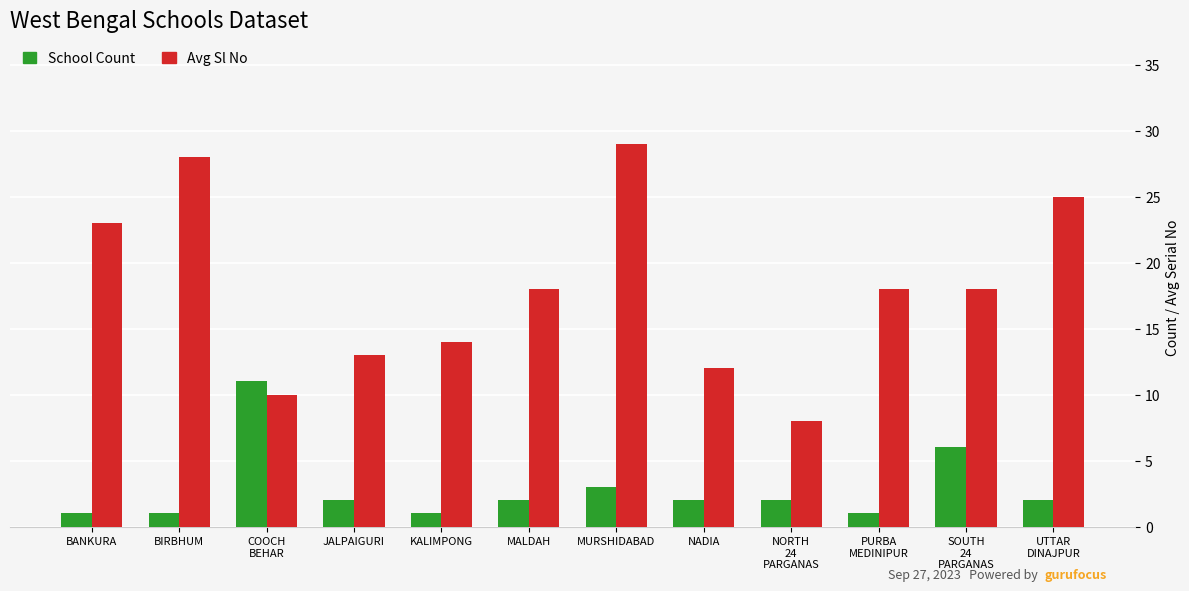

What is the maximum value shown in the chart?

29